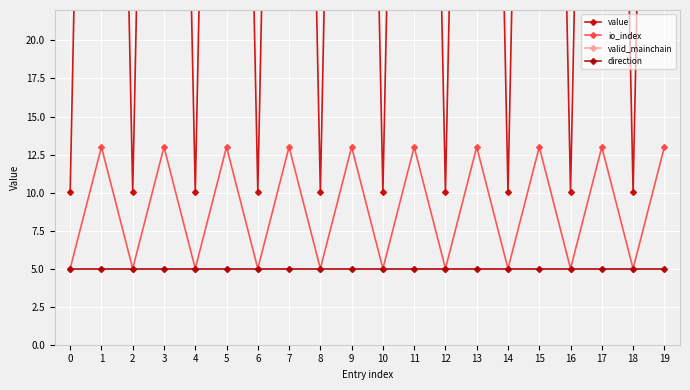

Is it true that io_index equals 19.7 at 17?

False